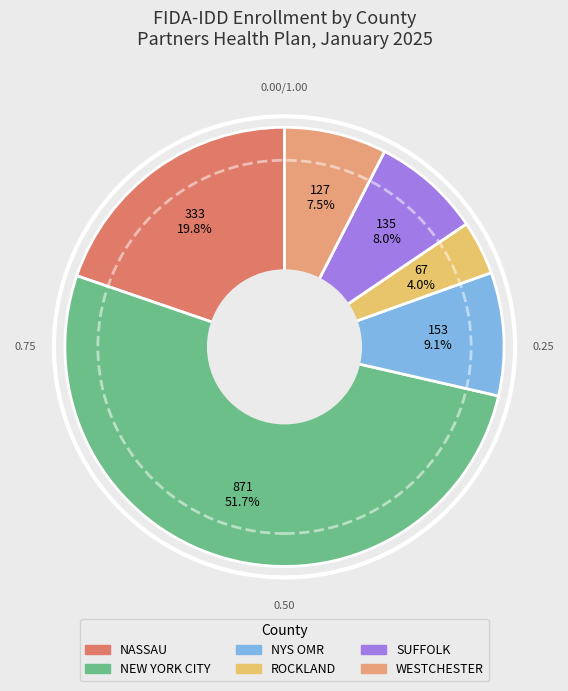

Do NEW YORK CITY and NYS OMR together represent more than half of the pie?

Yes